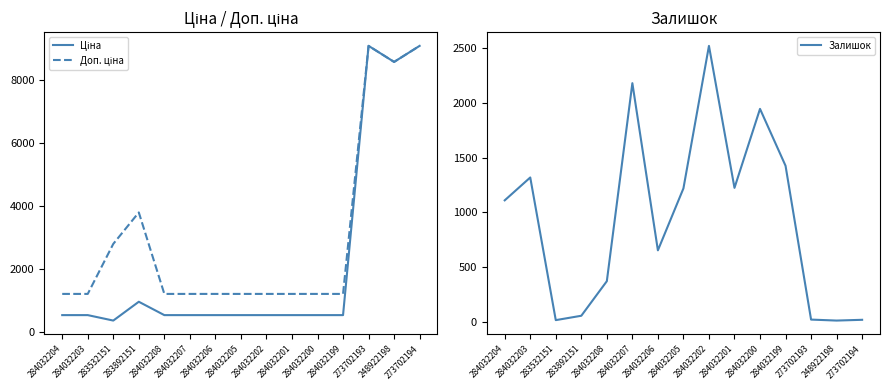

How many distinct data groups are displayed?

3